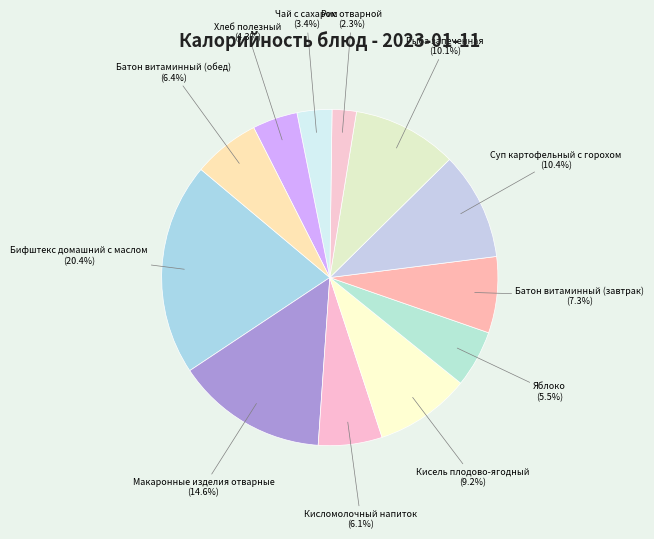

Which category has the biggest portion of the pie?

Бифштекс домашний с маслом